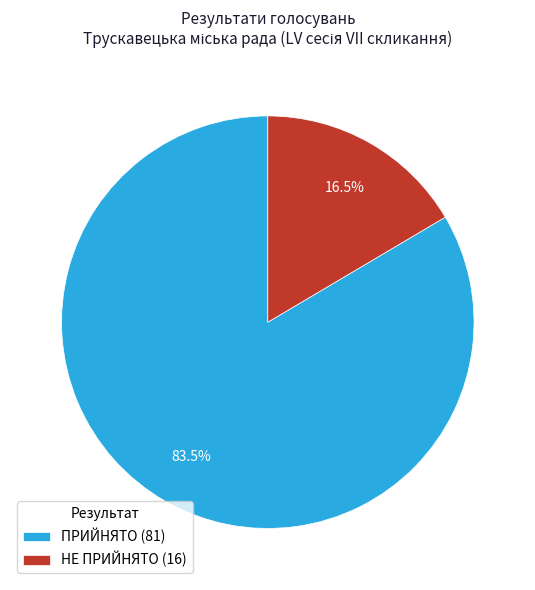

Rank the categories by value from highest to lowest.

ПРИЙНЯТО, НЕ ПРИЙНЯТО